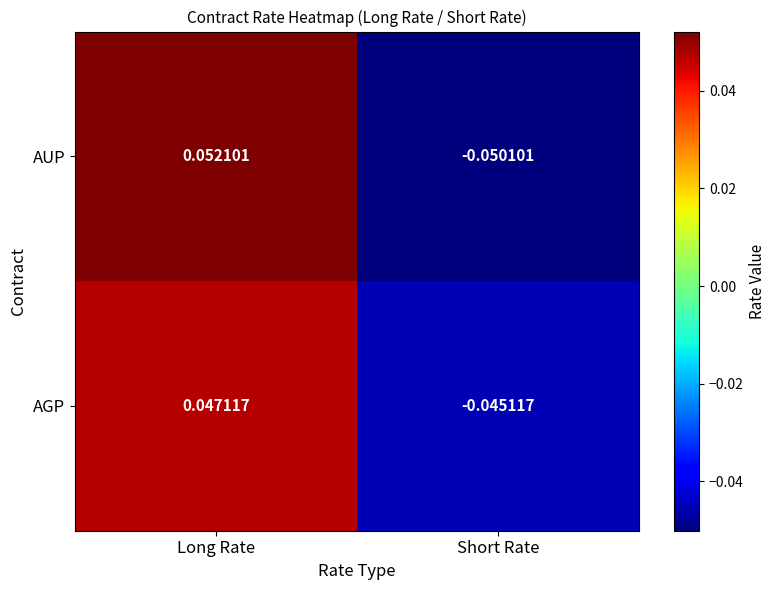

At which label does AUP first exceed 0?

Long Rate